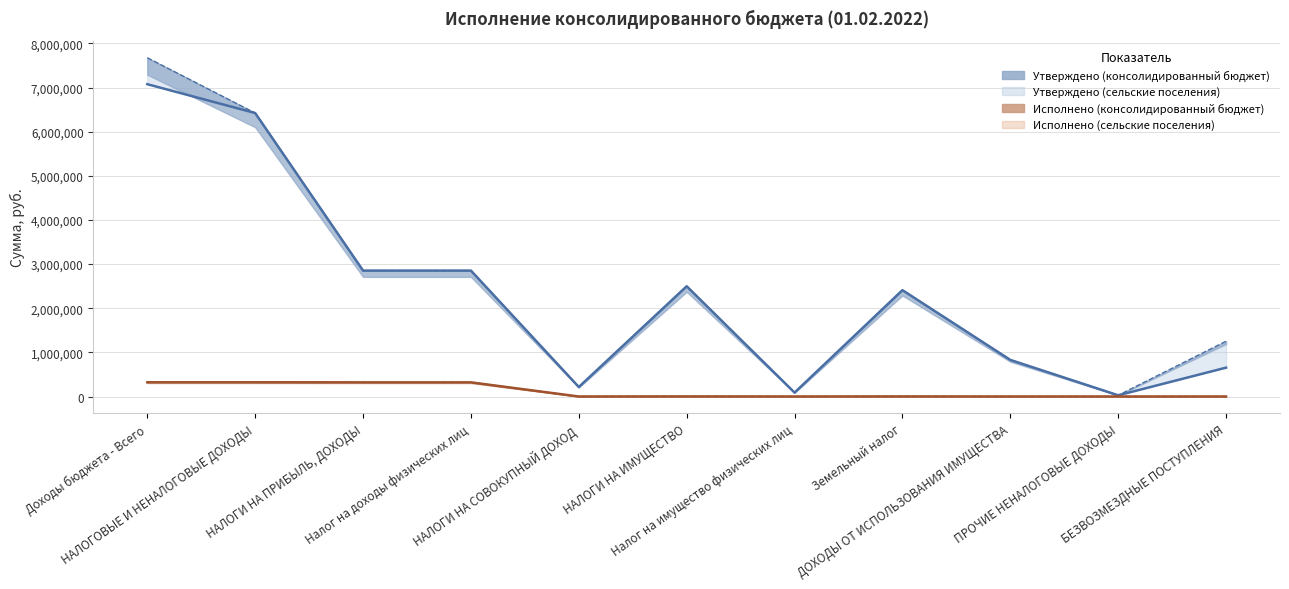

What is the spread (max minus min) of values at ДОХОДЫ ОТ ИСПОЛЬЗОВАНИЯ ИМУЩЕСТВА?

829260.0